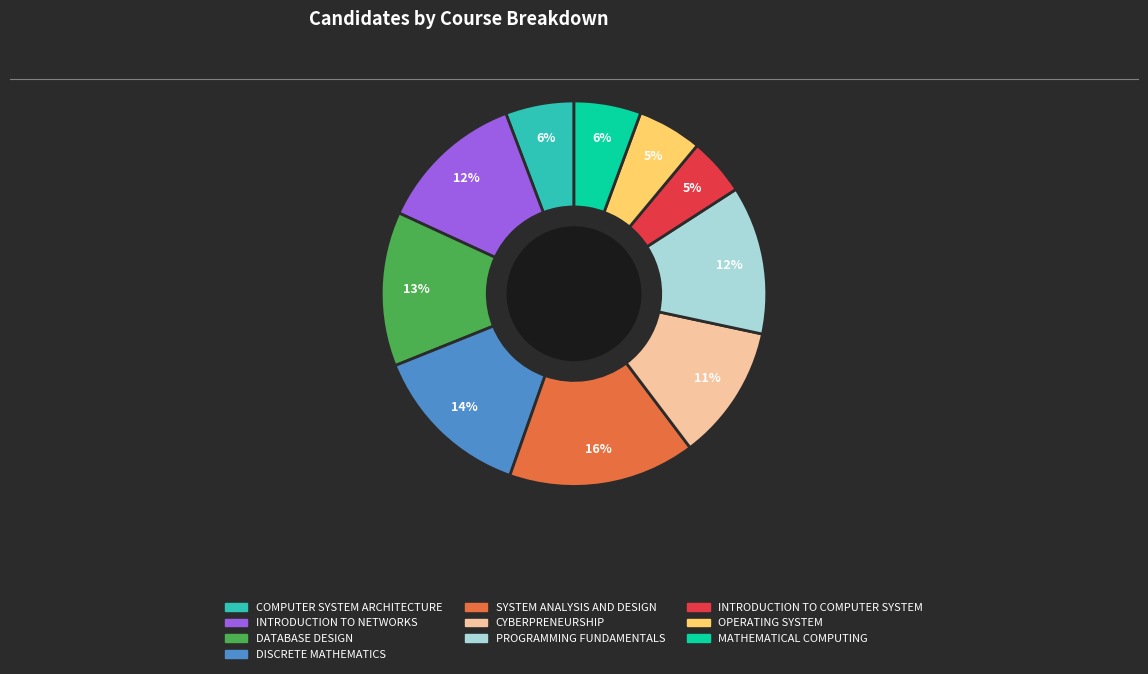

Does any single category account for the majority?

No